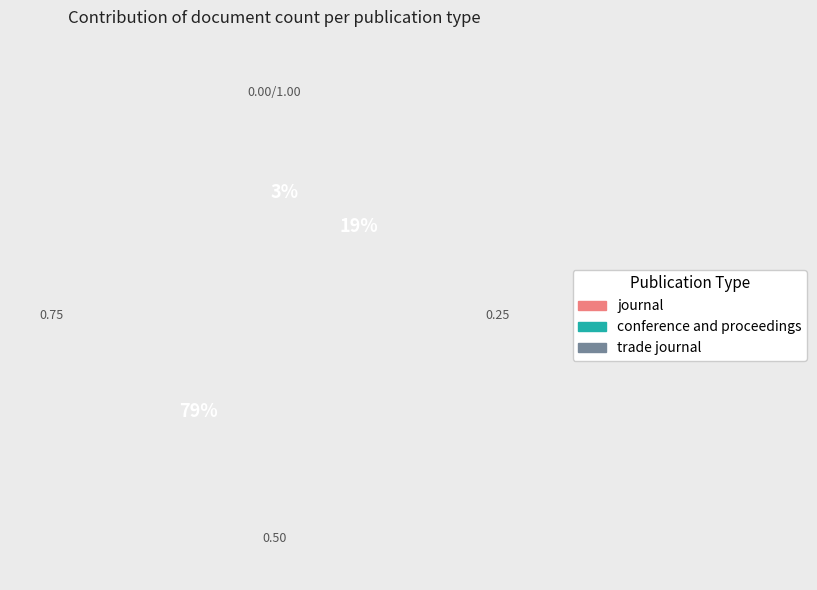

To the nearest percent, what is the combined percentage of journal and trade journal?

81%